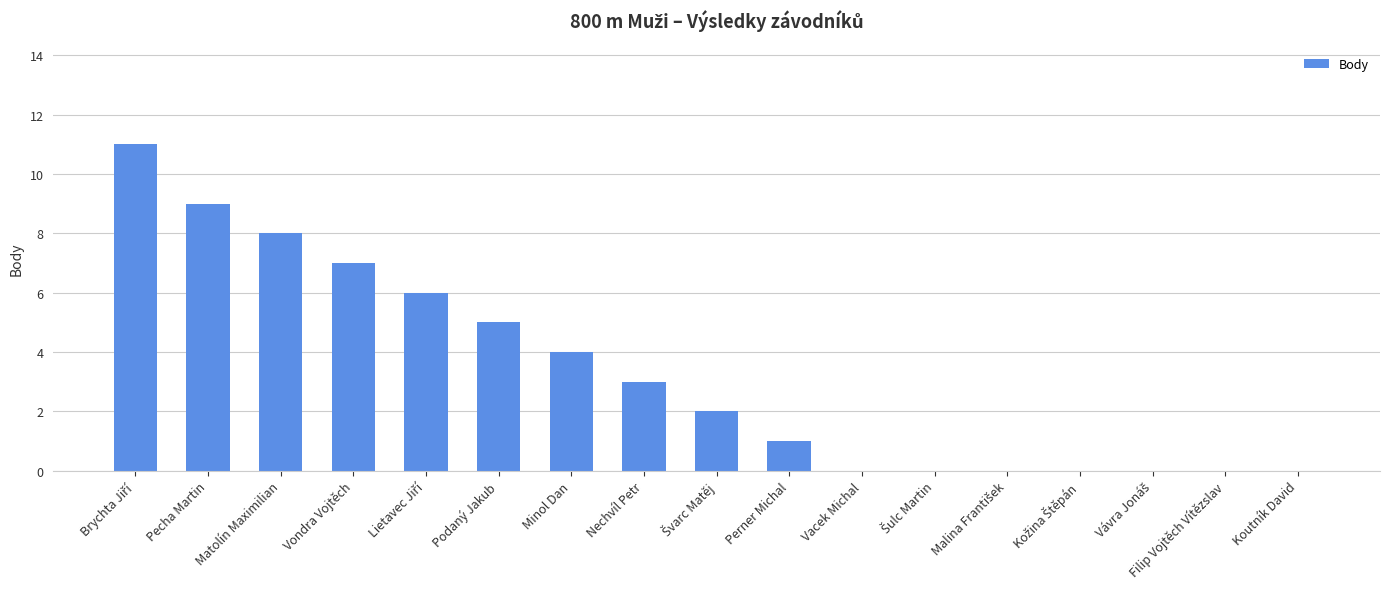

At which label is the value closest to 5?

Podaný Jakub